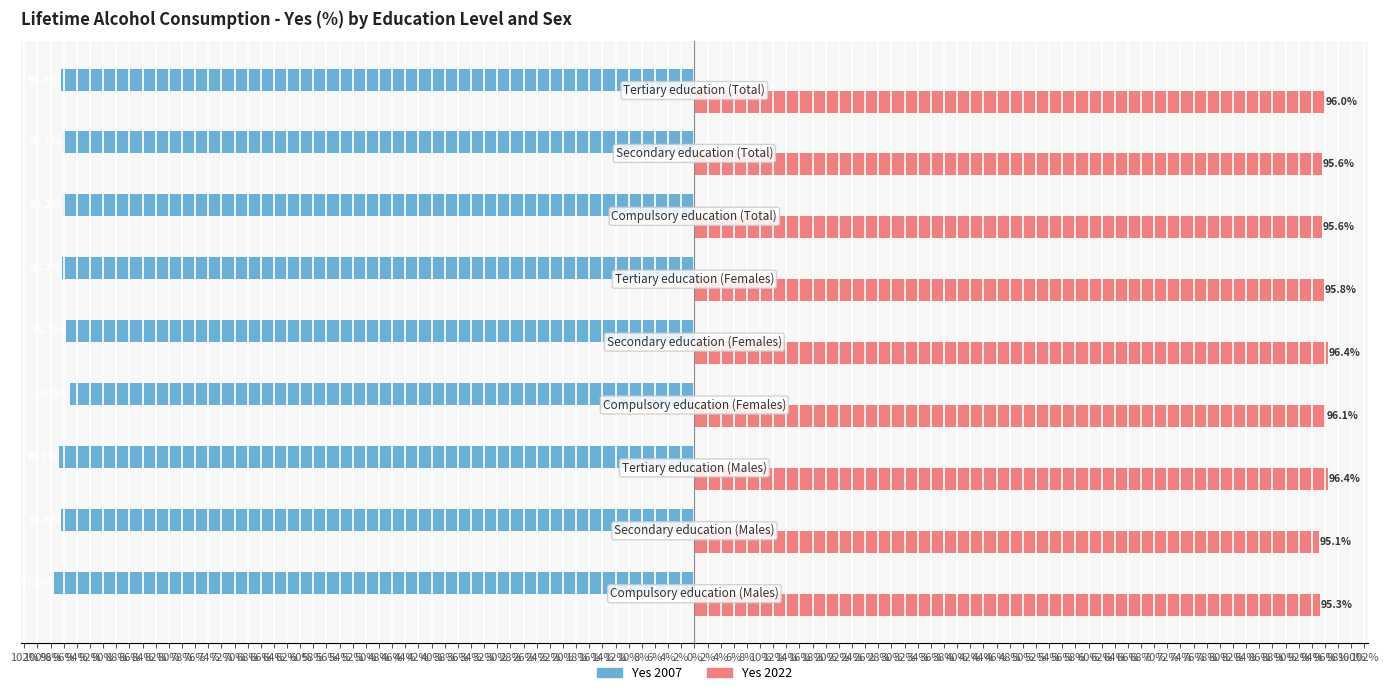

Which series has the widest spread of values?

Yes 2007